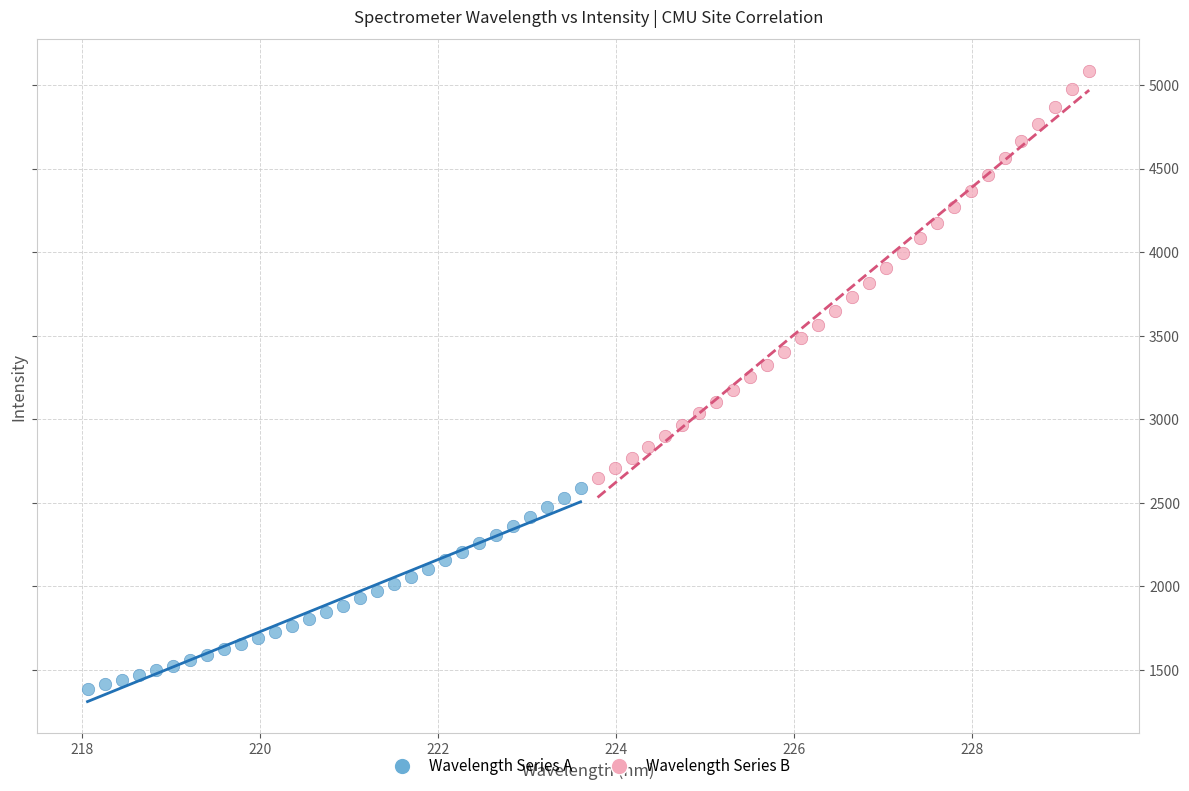

Which series contains the lowest Y value?

Wavelength Series A